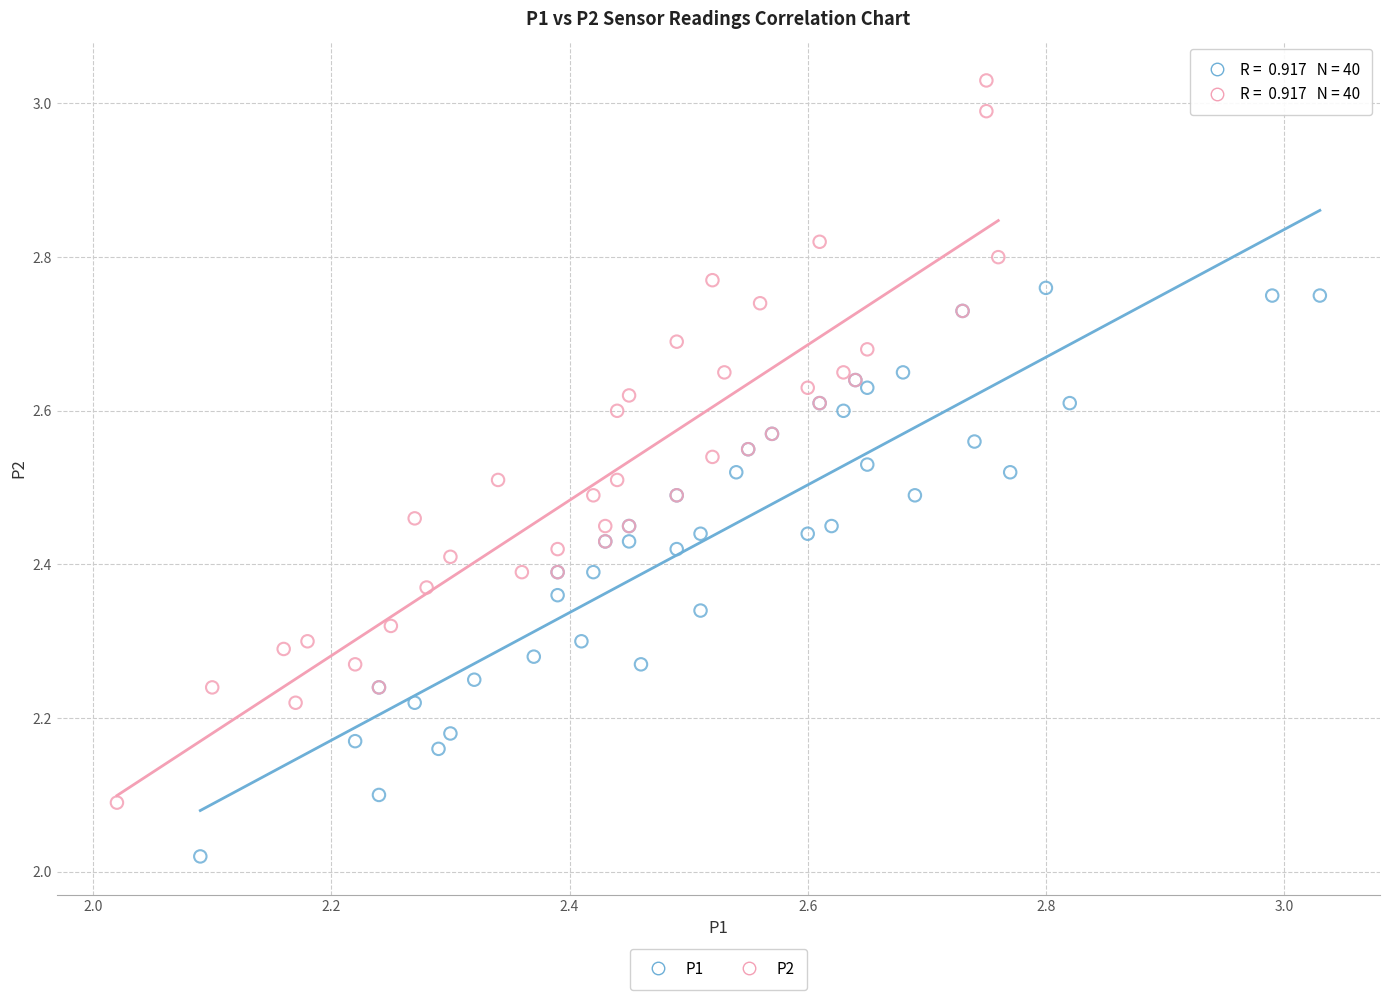

What are all the series names shown in the legend?

P1, P2